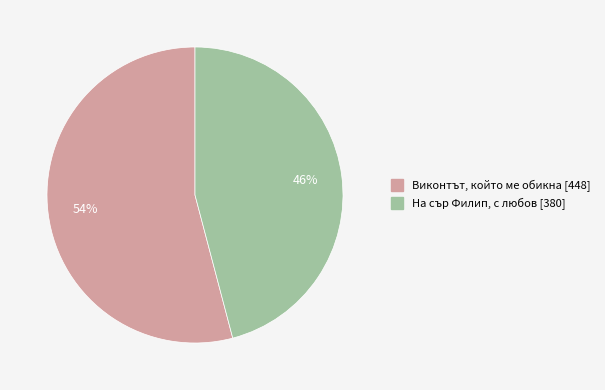

Rank the categories by value from lowest to highest.

На сър Филип, с любов [380], Виконтът, който ме обикна [448]